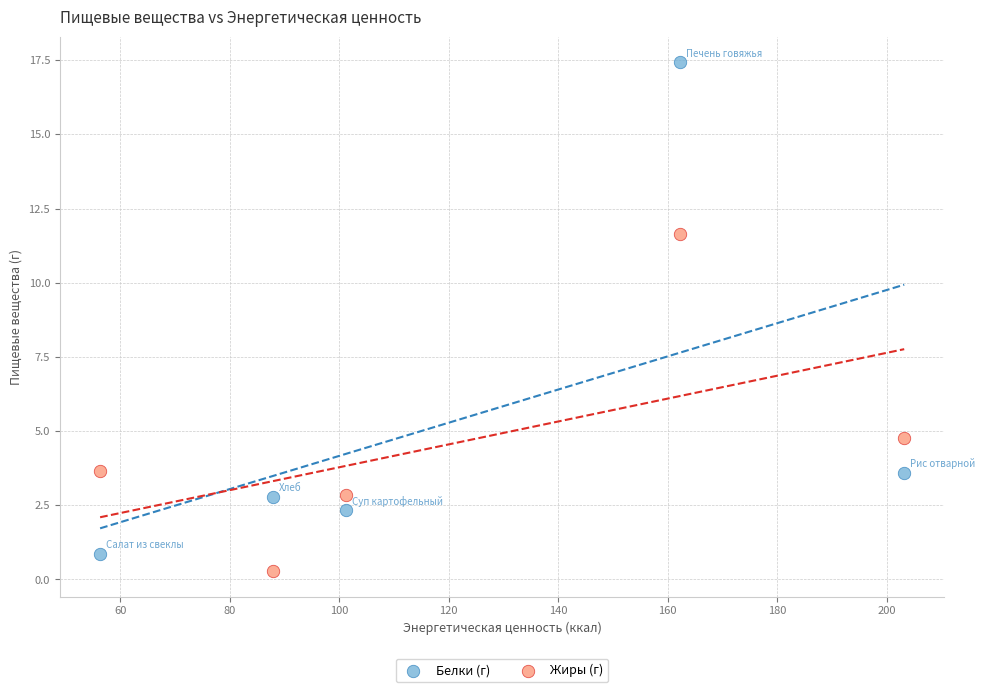

Which series contains the highest Y value?

Белки (г)